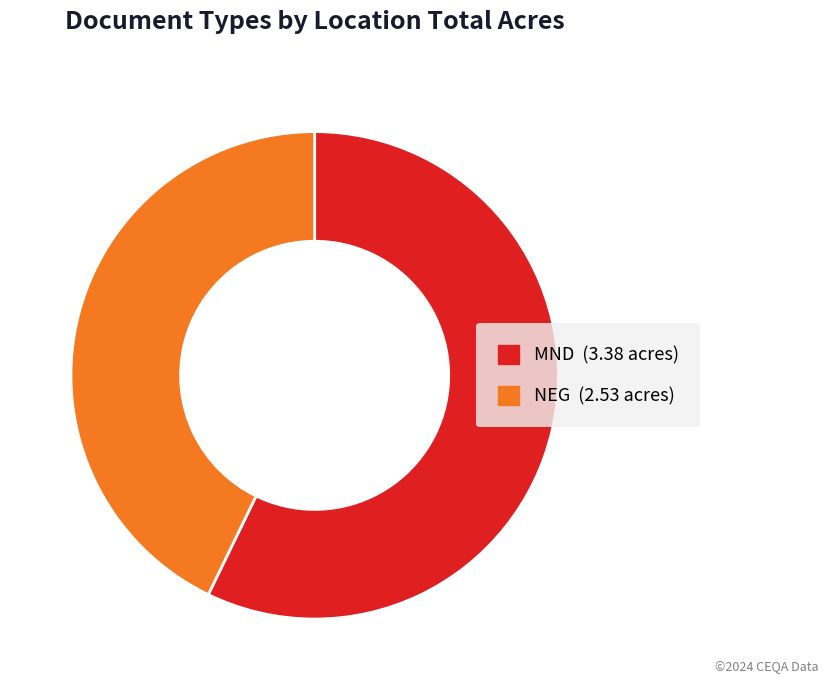

What is the majority slice?

MND